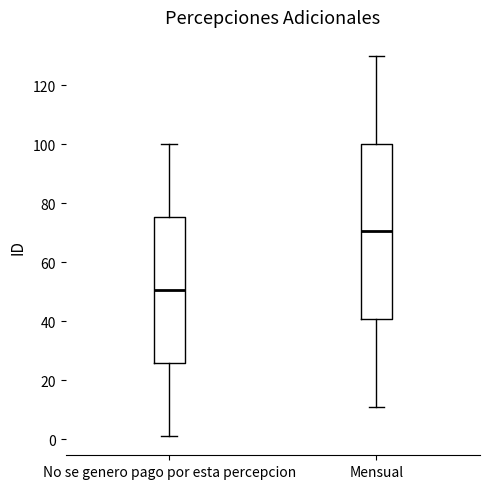

Reading left to right, read every box against the y-axis: the position of its median line, the range the box covers, and the ends of its whiskers. The values are not printed on the chart, so give them approximately, as read against the axis.

No se genero pago por esta percepcion: median 50, box 26 to 76, whiskers 2 to 100
Mensual: median 70, box 40 to 100, whiskers 12 to 130